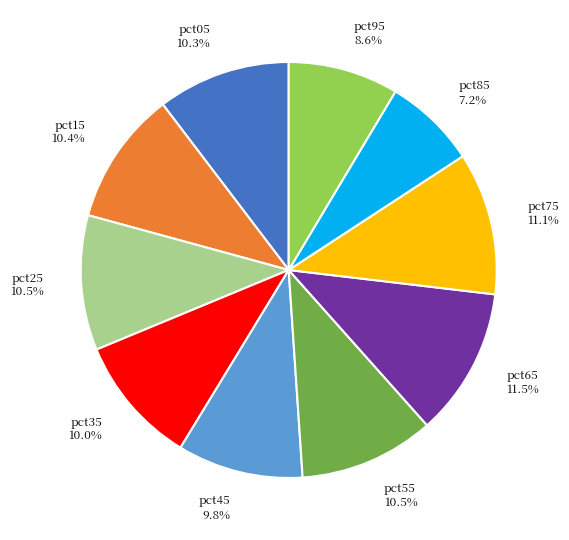

To the nearest percent, what is the average slice percentage?

10%